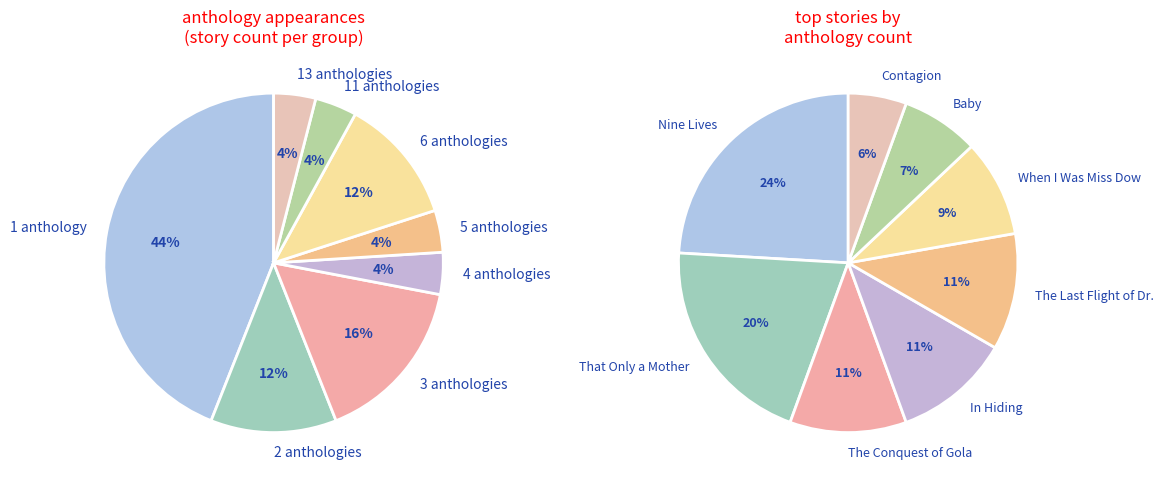

Approximately how many times larger is the value at When I Was Miss Dow compared to Baby, You Were Great?

1.2